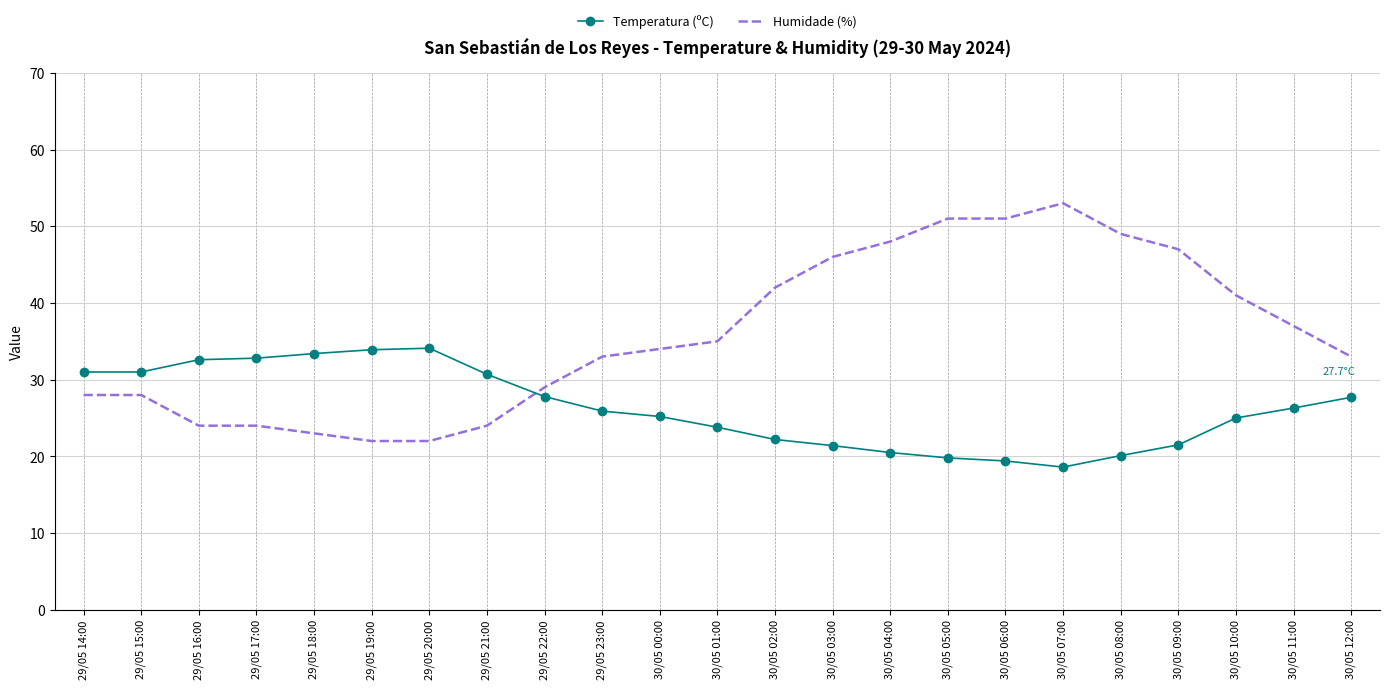

What is the spread (max minus min) of values at 30/05 11:00?

10.7